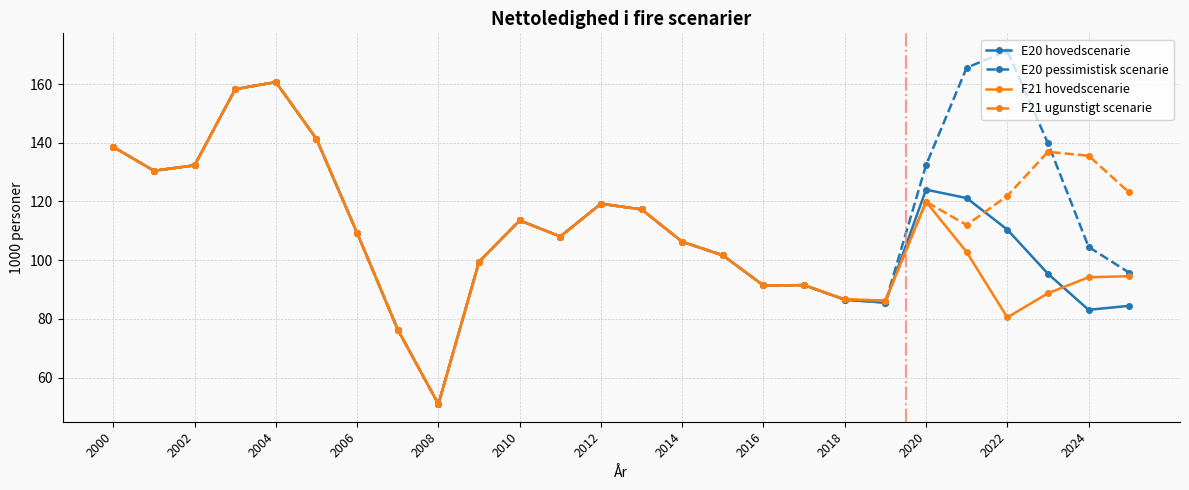

How many data points in F21 hovedscenarie are less than 106?

13